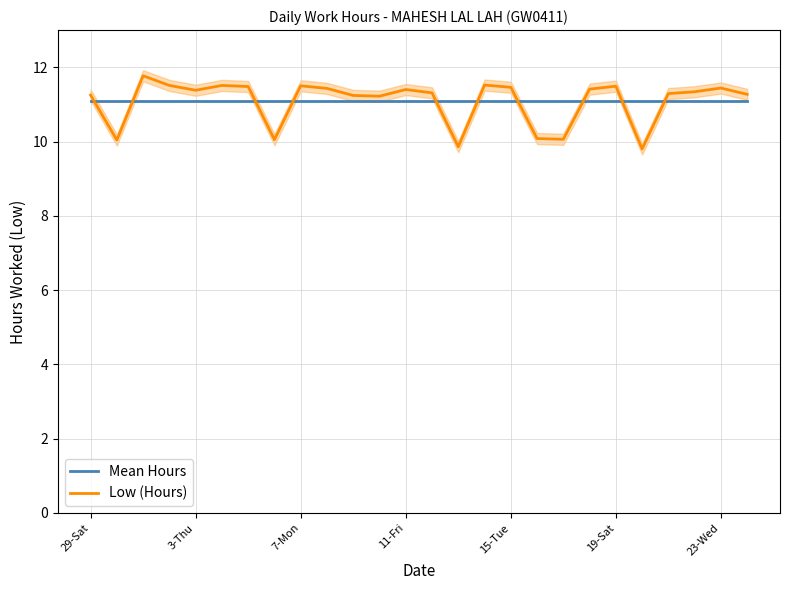

The Mean Hours series shows 11.1 at 3-Thu. True or false?

True